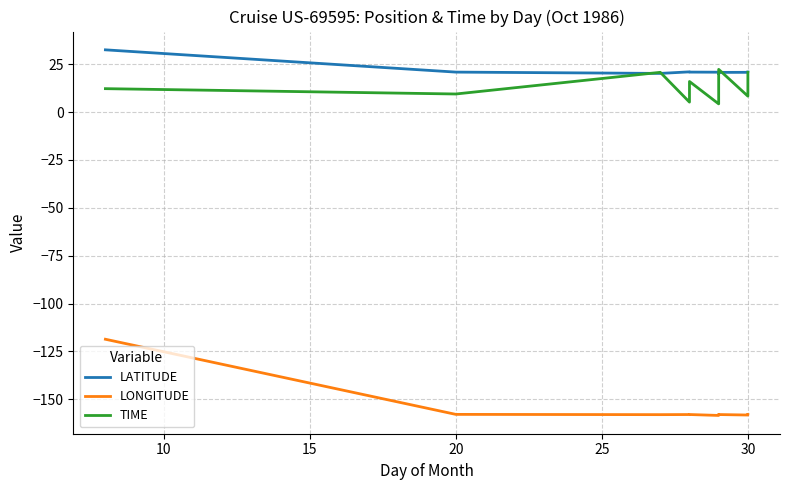

Is this an area chart (filled region under the line)?

No